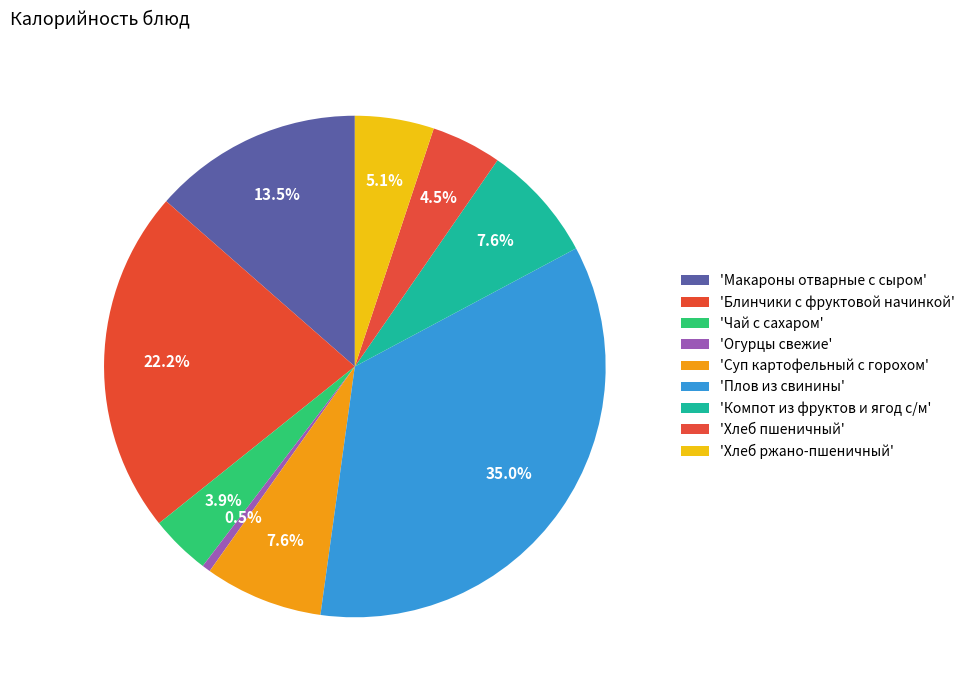

What is the smallest slice in the pie chart?

Огурцы свежие